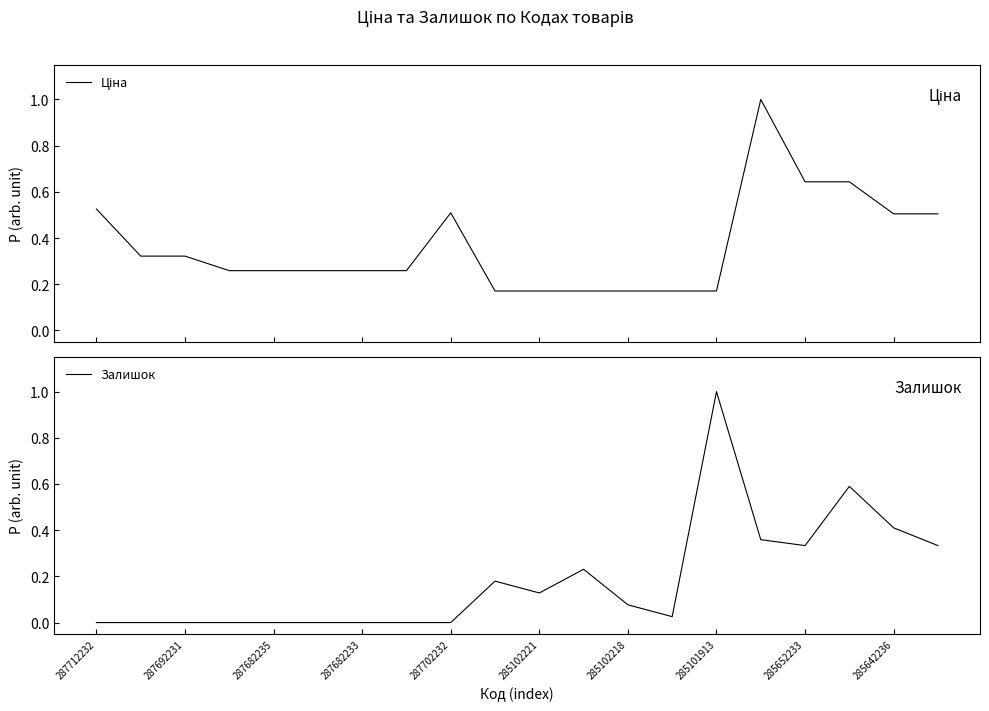

True or false: Залишок has a value of 0.4 at 285642236.

True